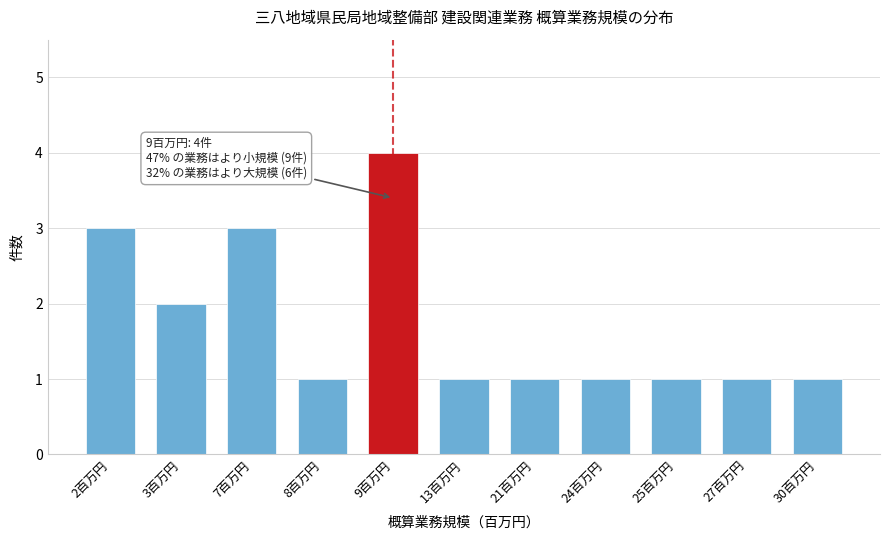

Reading left to right, extract all data points from this chart.

3	2	3	1	4	1	1	1	1	1	1